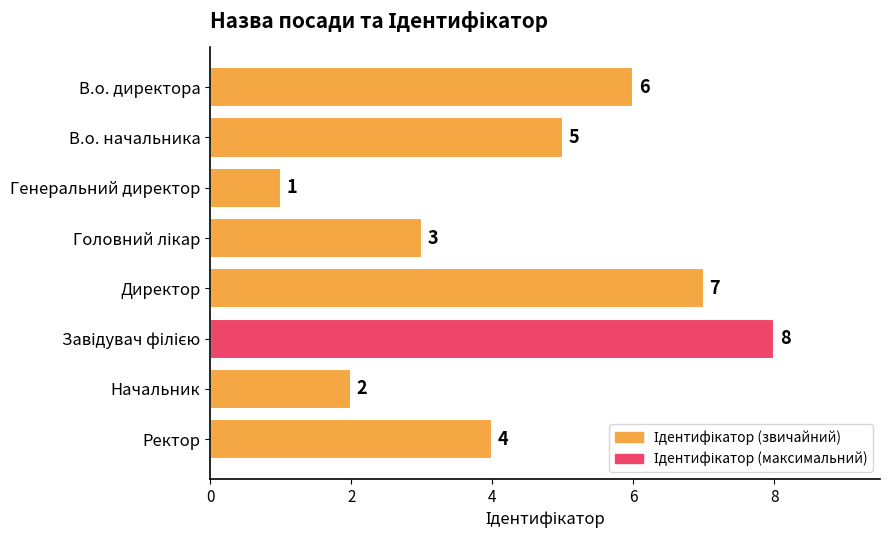

Reading top to bottom, what are all the values shown in this chart?

6	5	1	3	7	8	2	4